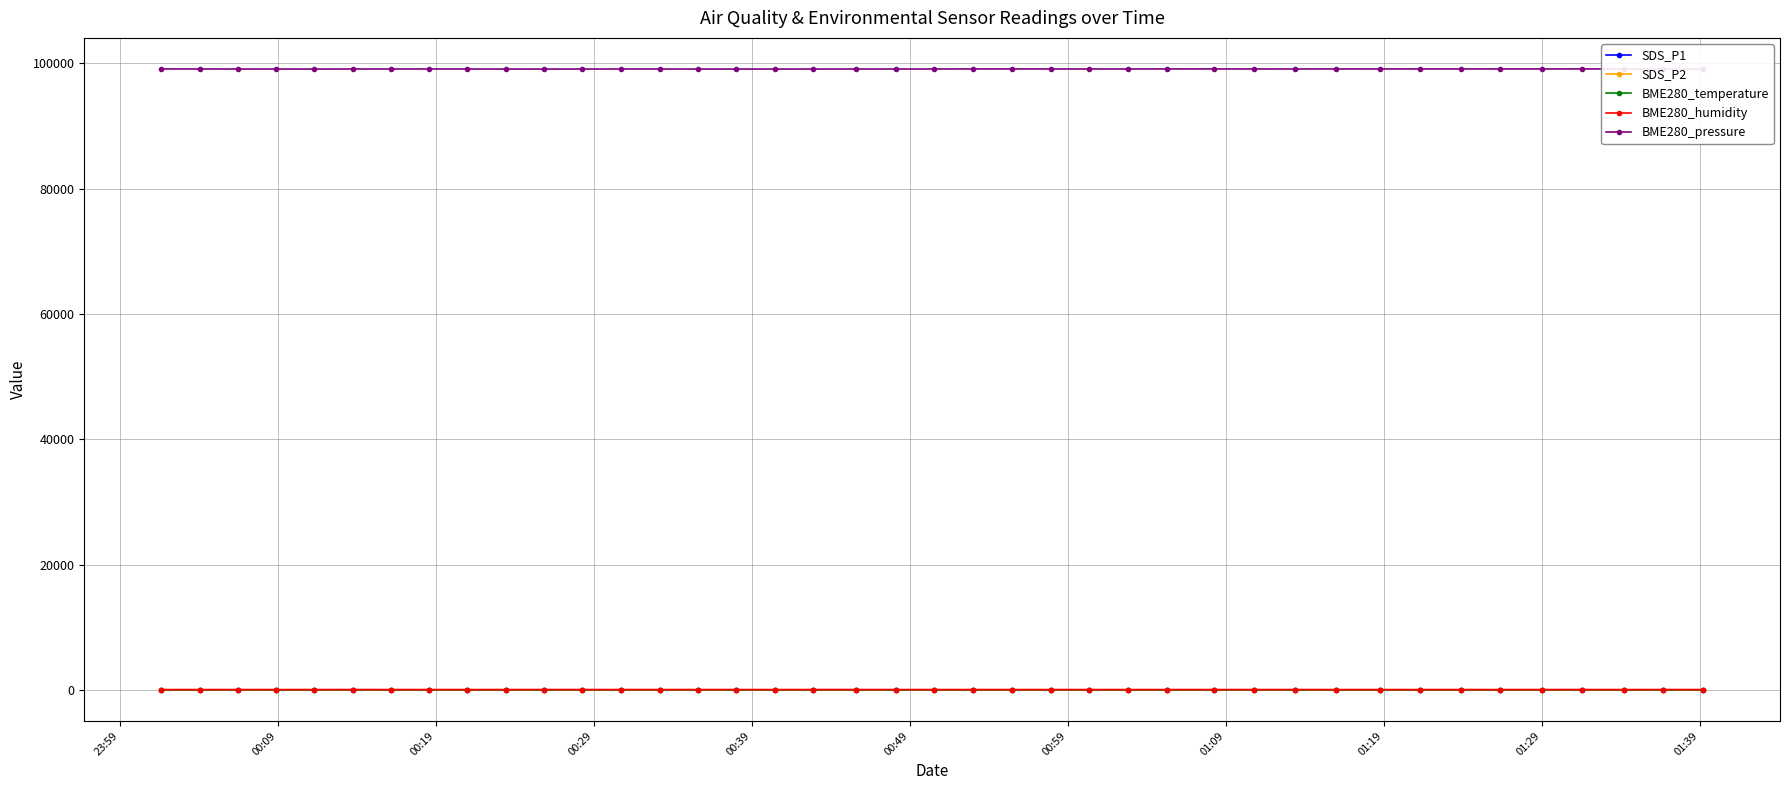

Which series ends up on top after the final intersection of BME280_temperature and SDS_P1?

BME280_temperature